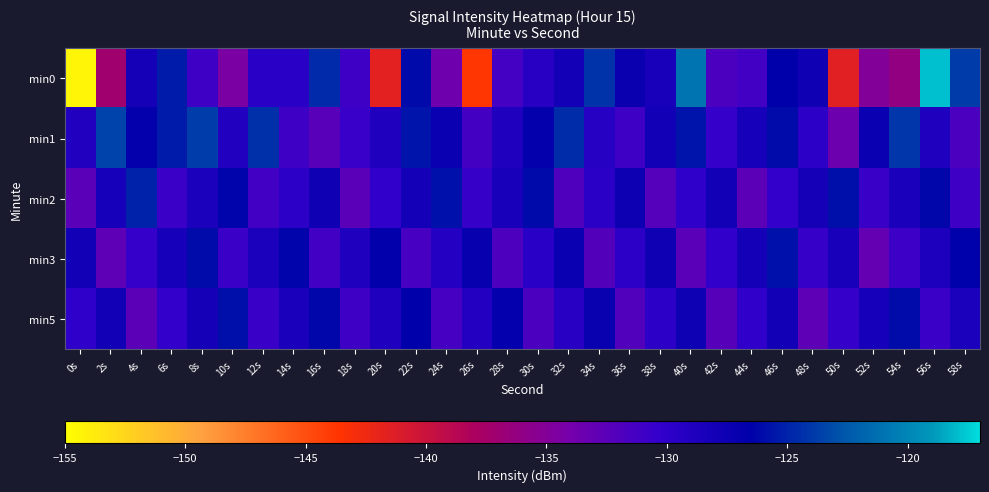

Rank the series at 40s from highest to lowest value.

min0, min1, min5, min2, min3